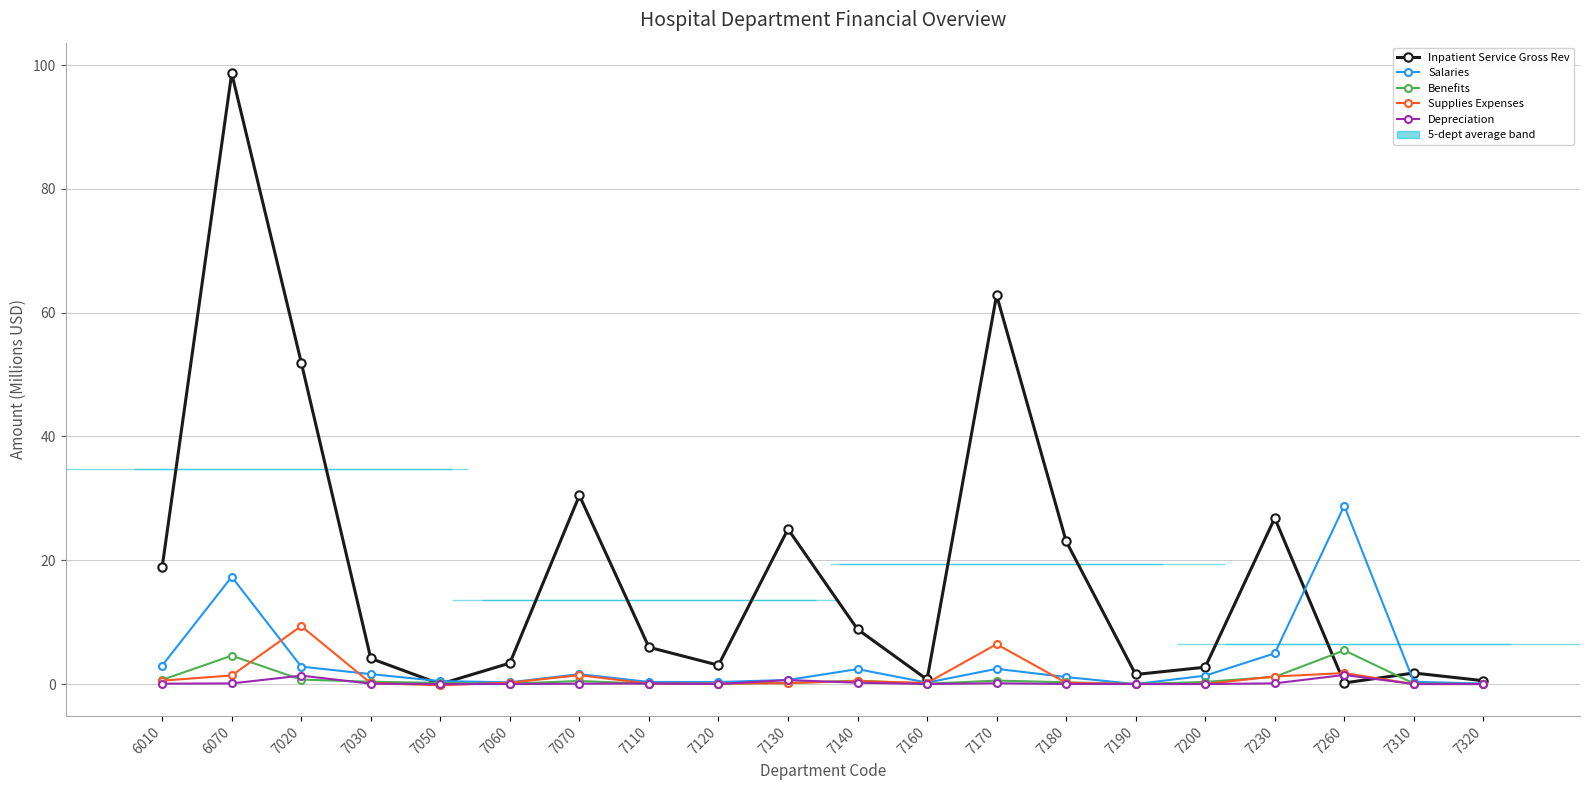

What is the difference between the Benefits values at 7070 and 7130?

0.3